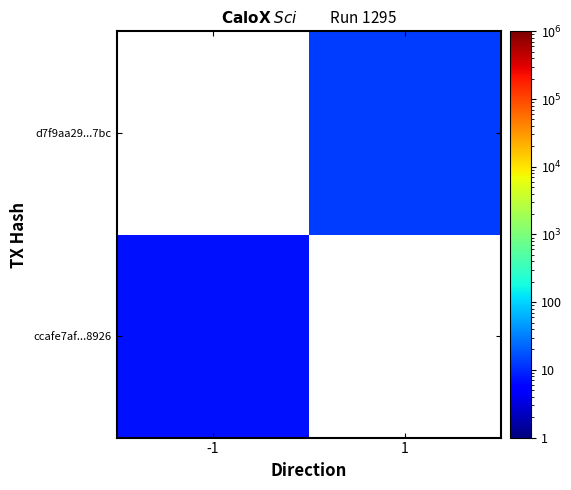

Rank the series by their maximum value, from highest to lowest.

ccafe7af...8926, d7f9aa29...7bc